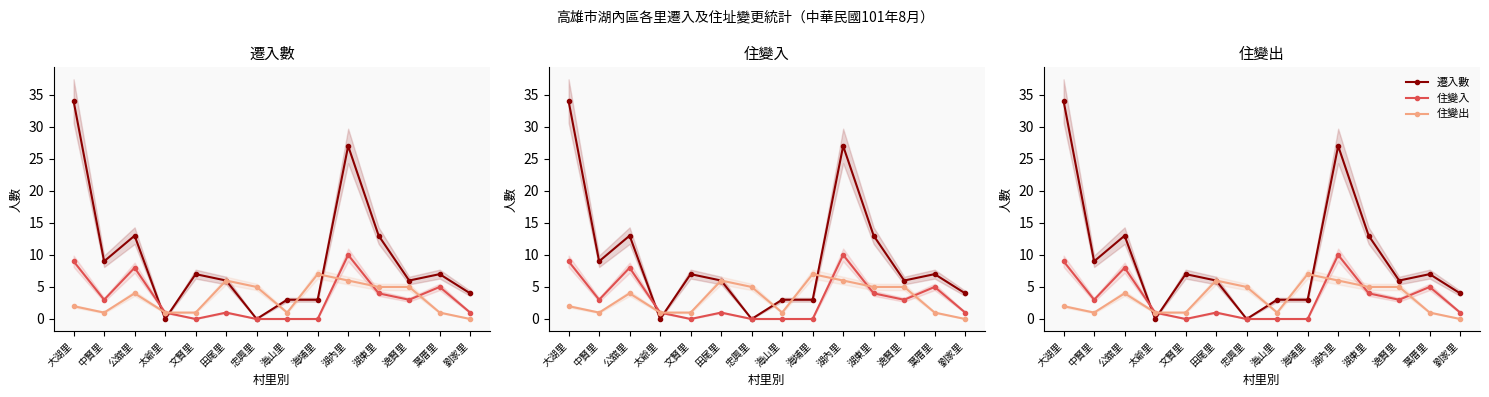

What are all the series names shown in the legend?

遷入數, 住變入, 住變出